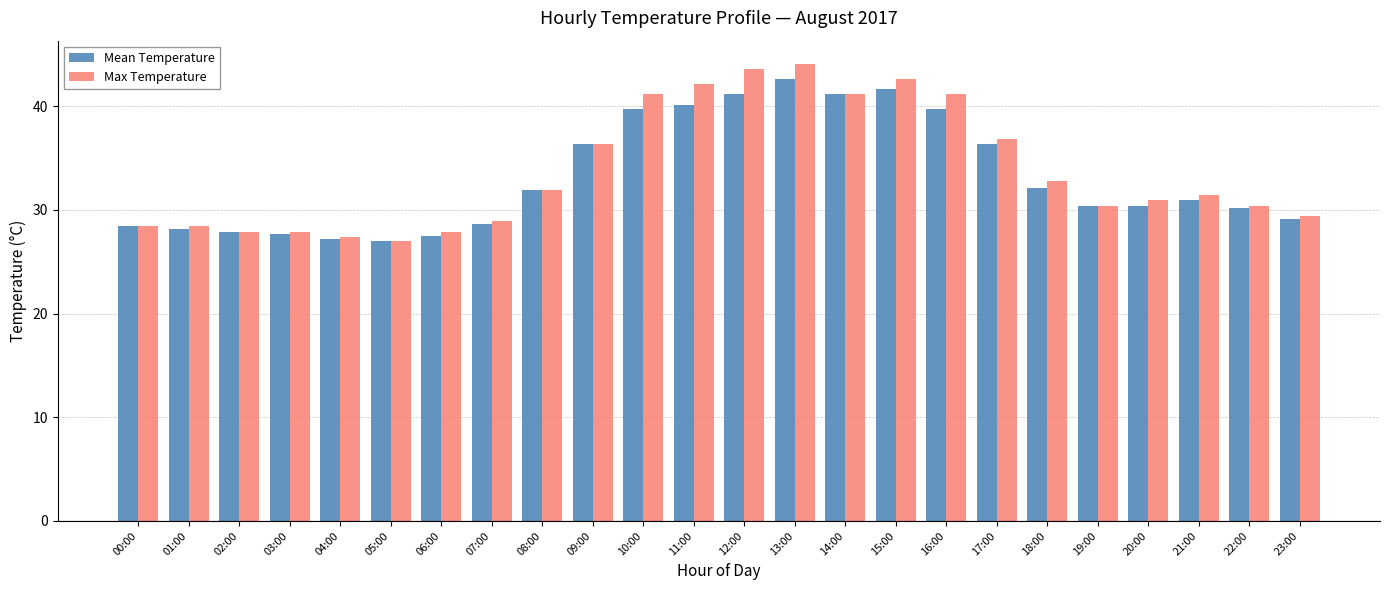

At 12:00, list the series in order from smallest to largest.

Mean Temperature, Max Temperature